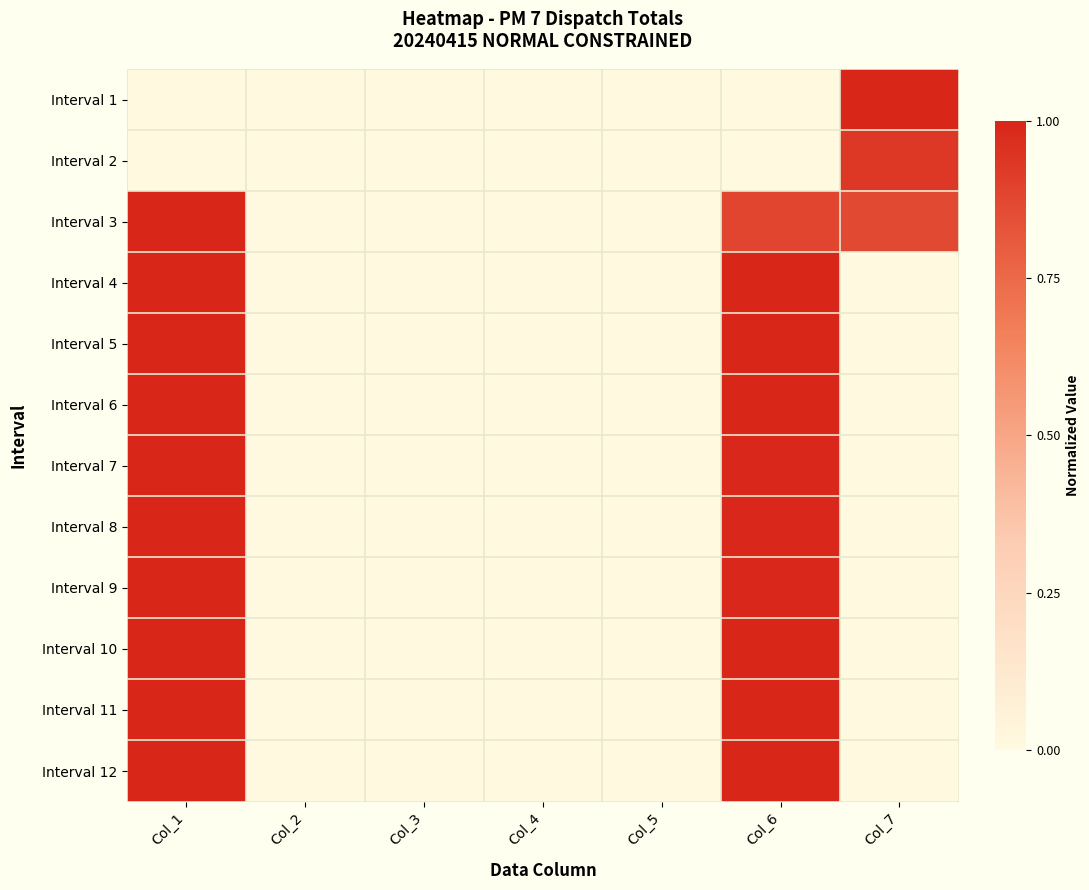

List the series in order of their peak value, highest first.

Interval 1, Interval 3, Interval 4, Interval 5, Interval 6, Interval 7, Interval 8, Interval 9, Interval 10, Interval 11, Interval 12, Interval 2